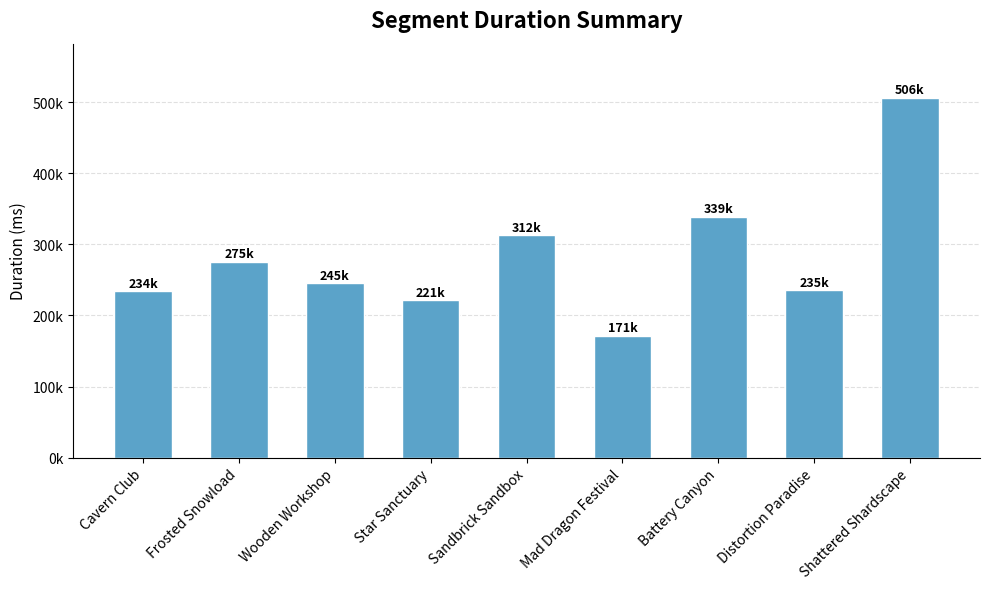

What is the approximate value at Wooden Workshop?

245237.8